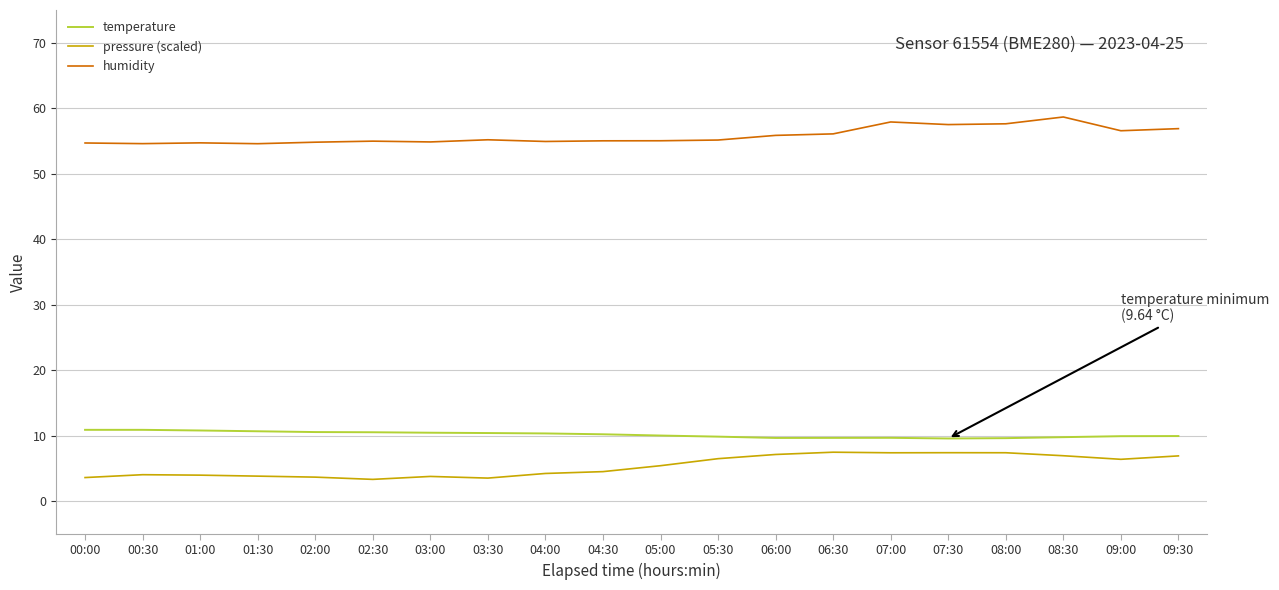

Is the value of temperature at 09:30 greater than the value of pressure (scaled) at 08:30?

Yes